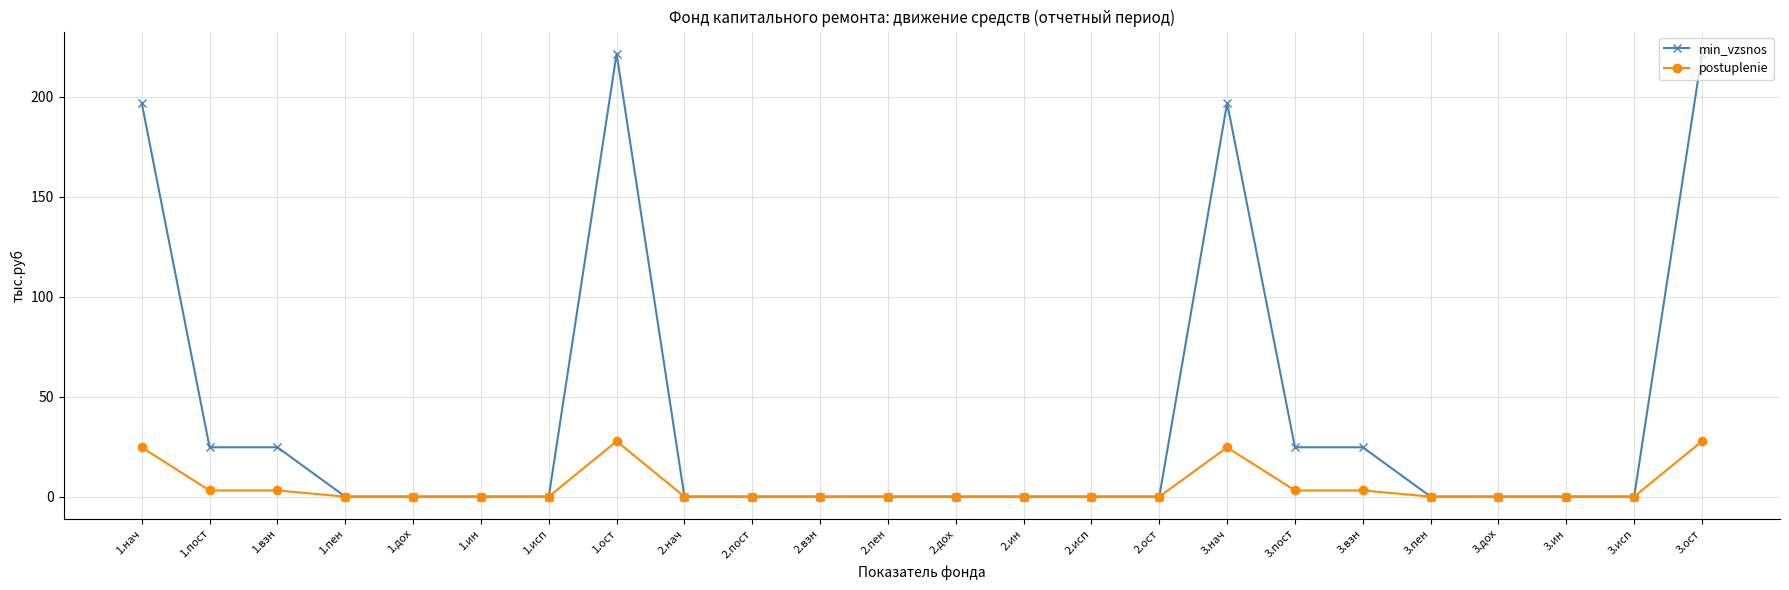

Does the chart display data point markers on the line(s)?

Yes